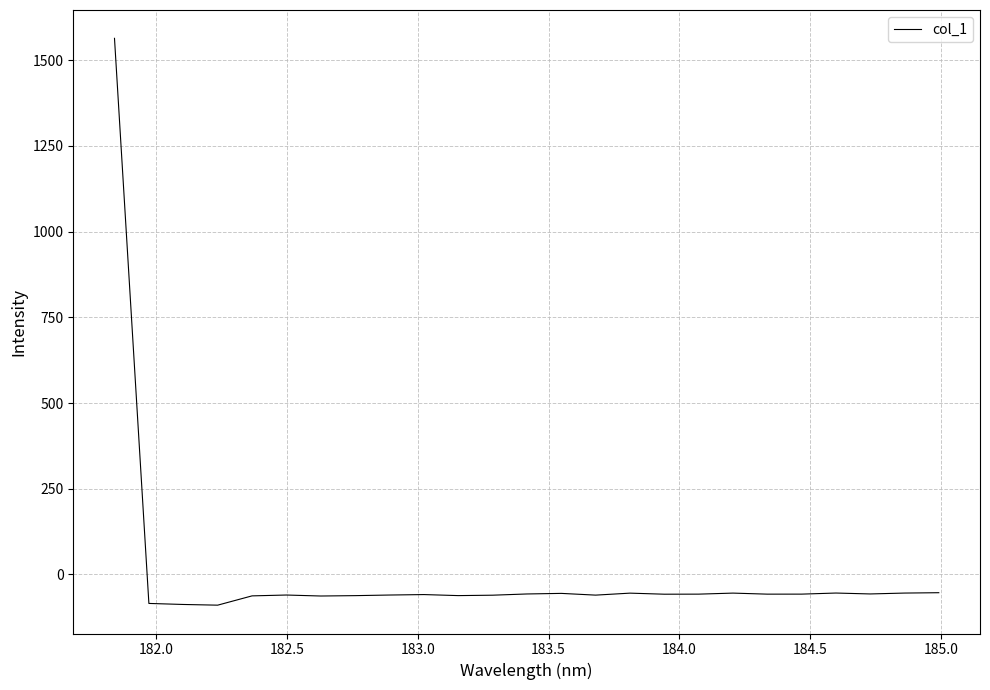

Count the number of data series in this chart.

1